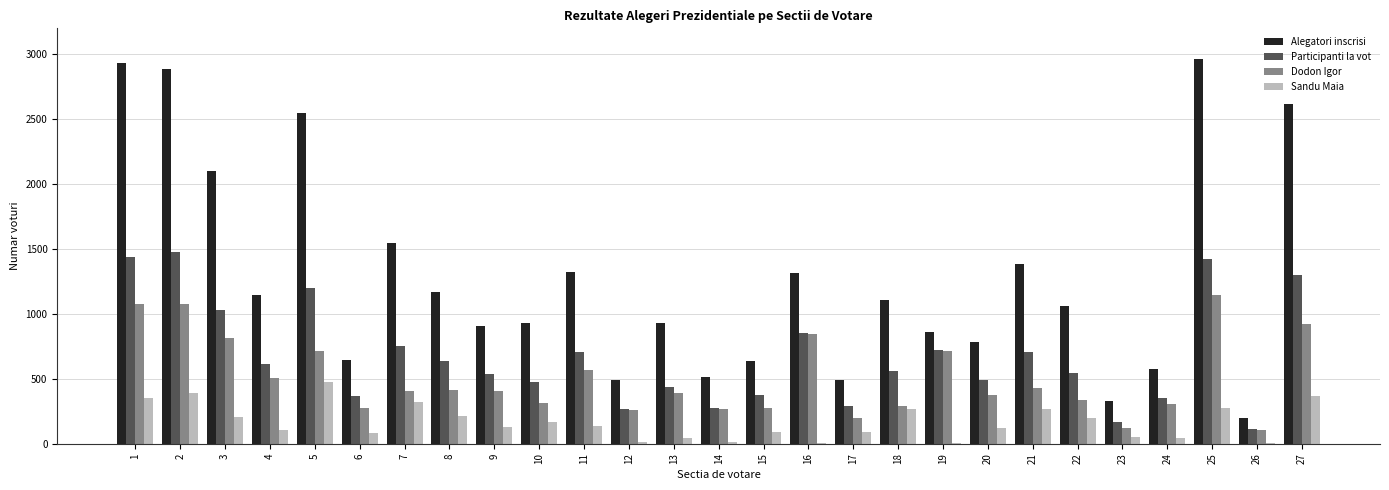

The Dodon Igor series shows 70 at 10. True or false?

False